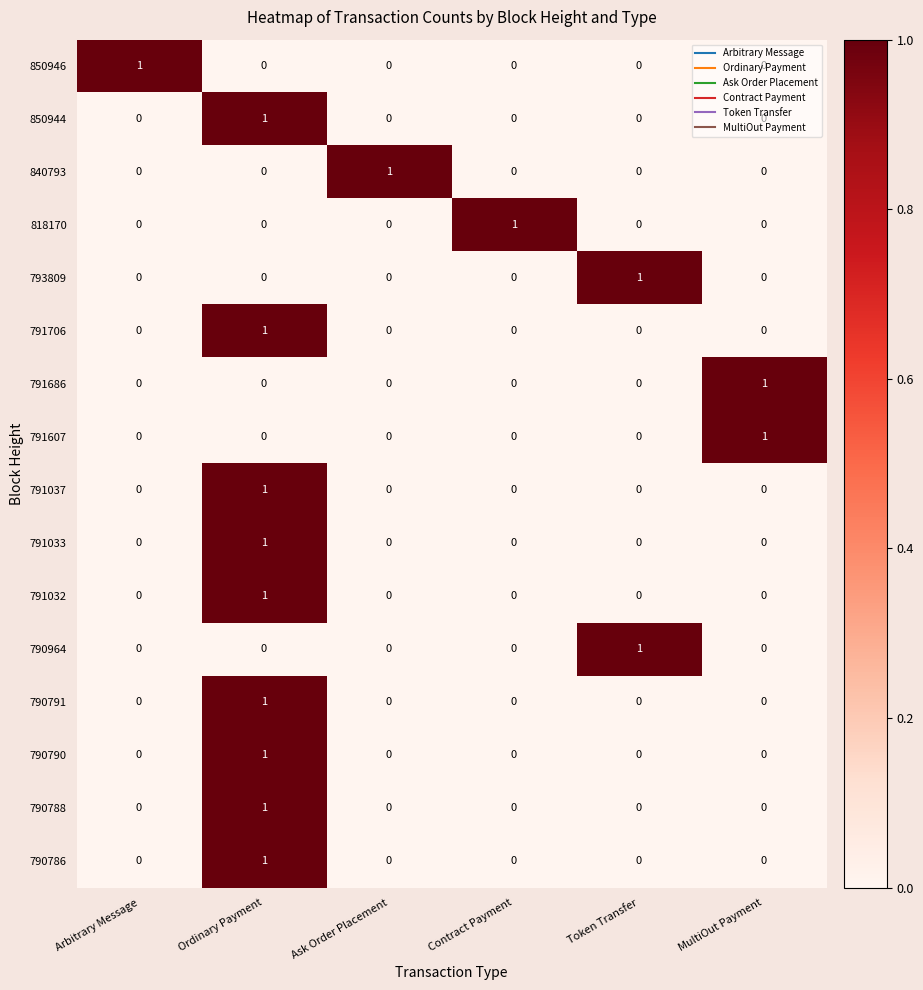

What is the total value across all series at Ordinary Payment?

9